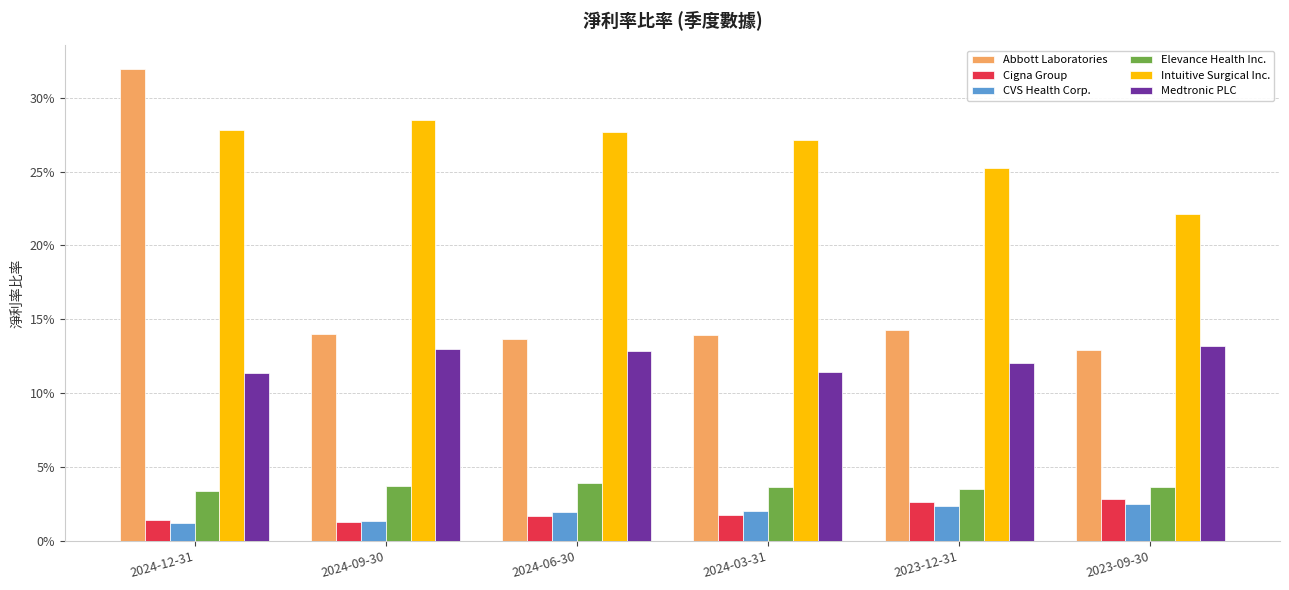

What are all the series names shown in the legend?

Abbott Laboratories, Cigna Group, CVS Health Corp., Elevance Health Inc., Intuitive Surgical Inc., Medtronic PLC